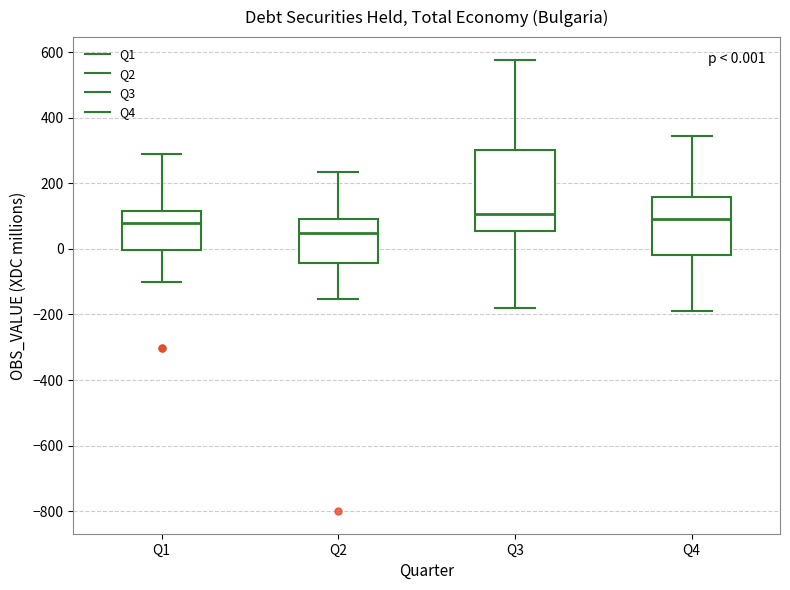

Which box is the tallest, from its lower edge to its upper edge?

Q3